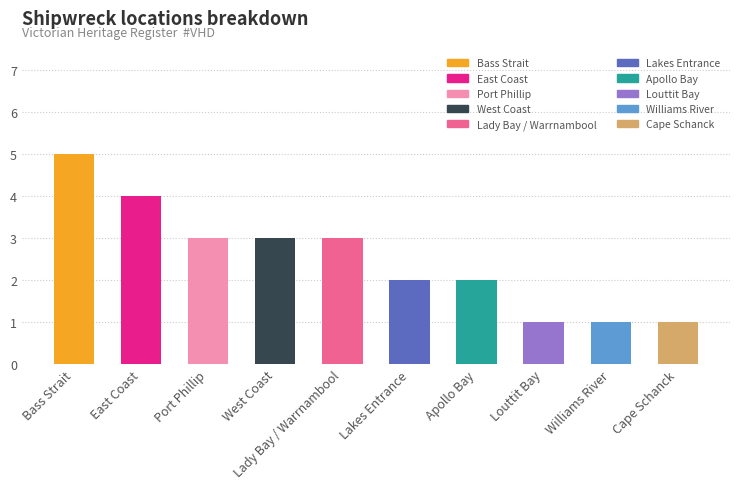

Where does the data first go above 3?

Bass Strait